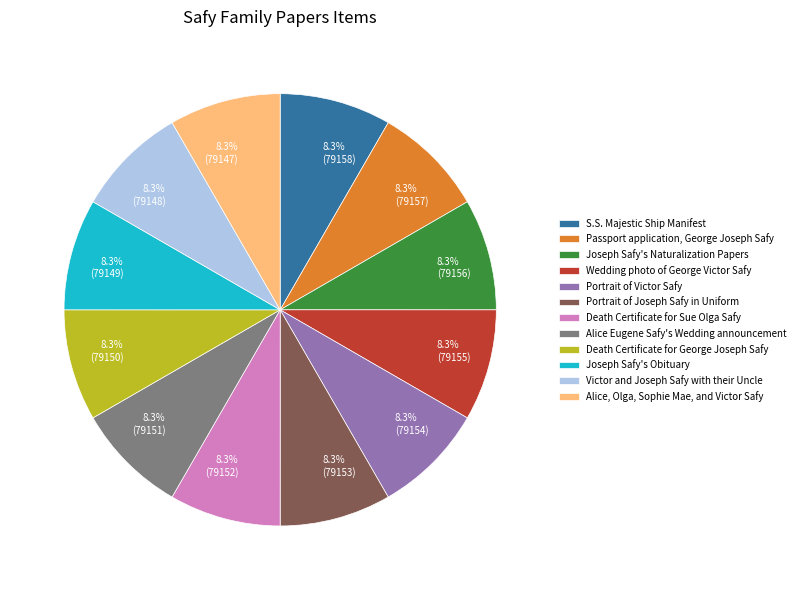

Combined, what portion of the pie is Portrait of Joseph Safy in Uniform and Wedding photo of George Victor Safy?

16.7%